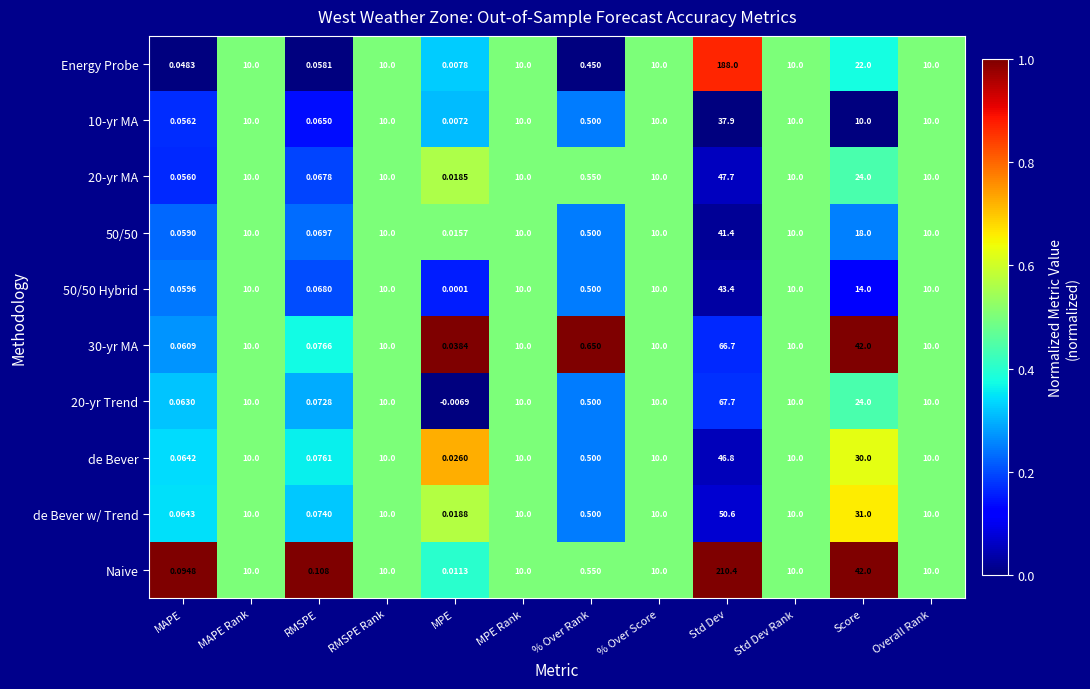

At which category does the chart reach its minimum across all series?

MPE